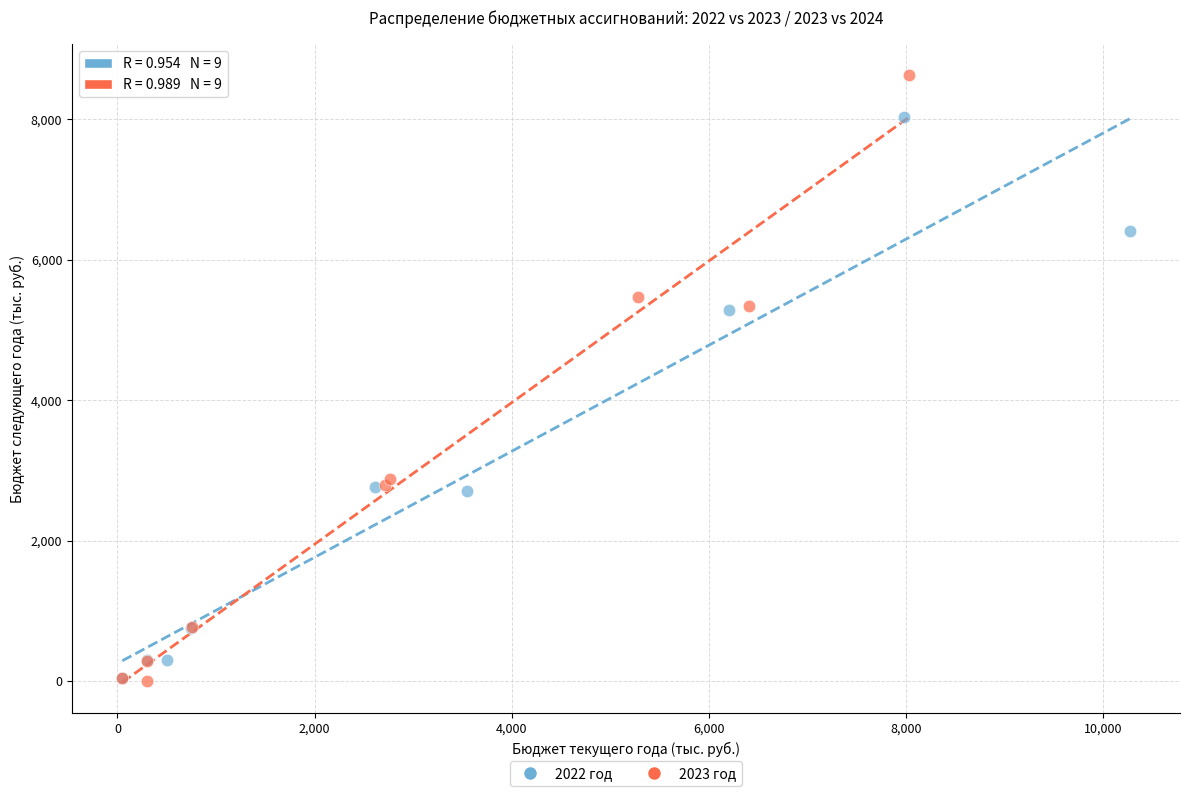

Which series contains the highest Y value?

2023 год